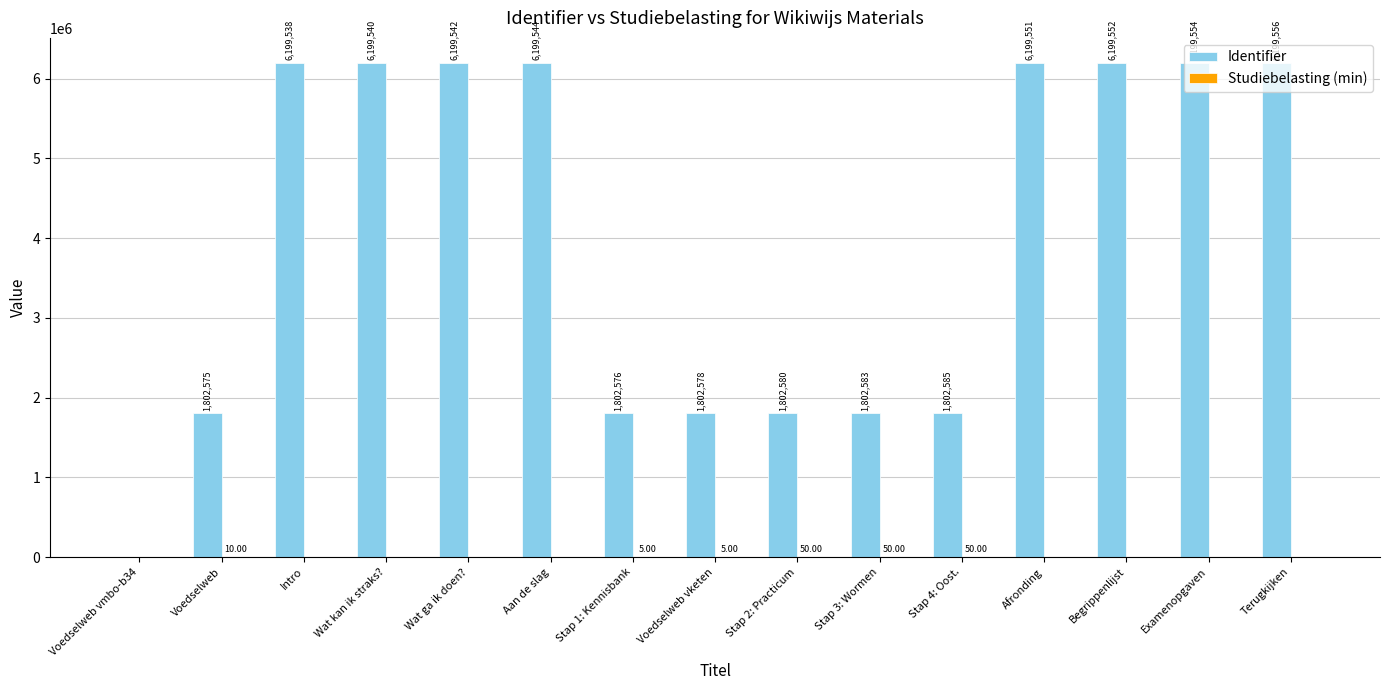

Are the bars grouped side by side (vs. stacked)?

Yes